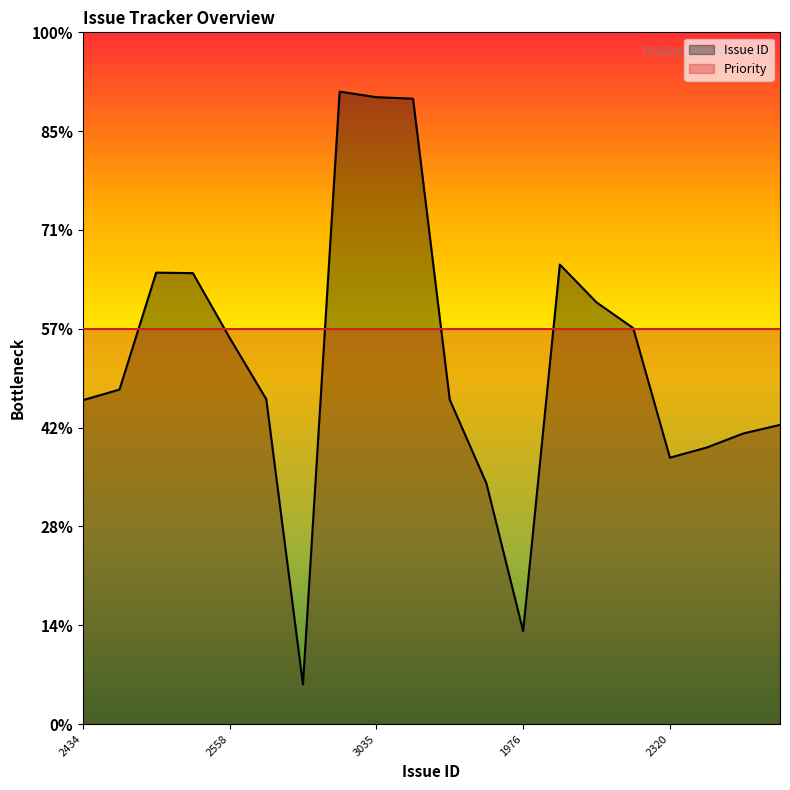

True or false: the data shows 1130.9 at 3032.

False